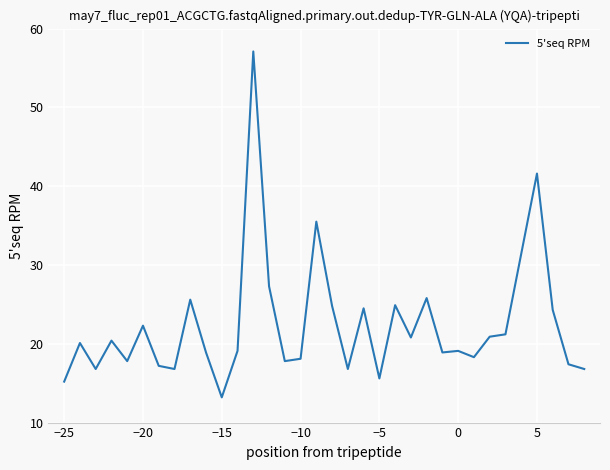

What is the greatest value displayed?

57.1